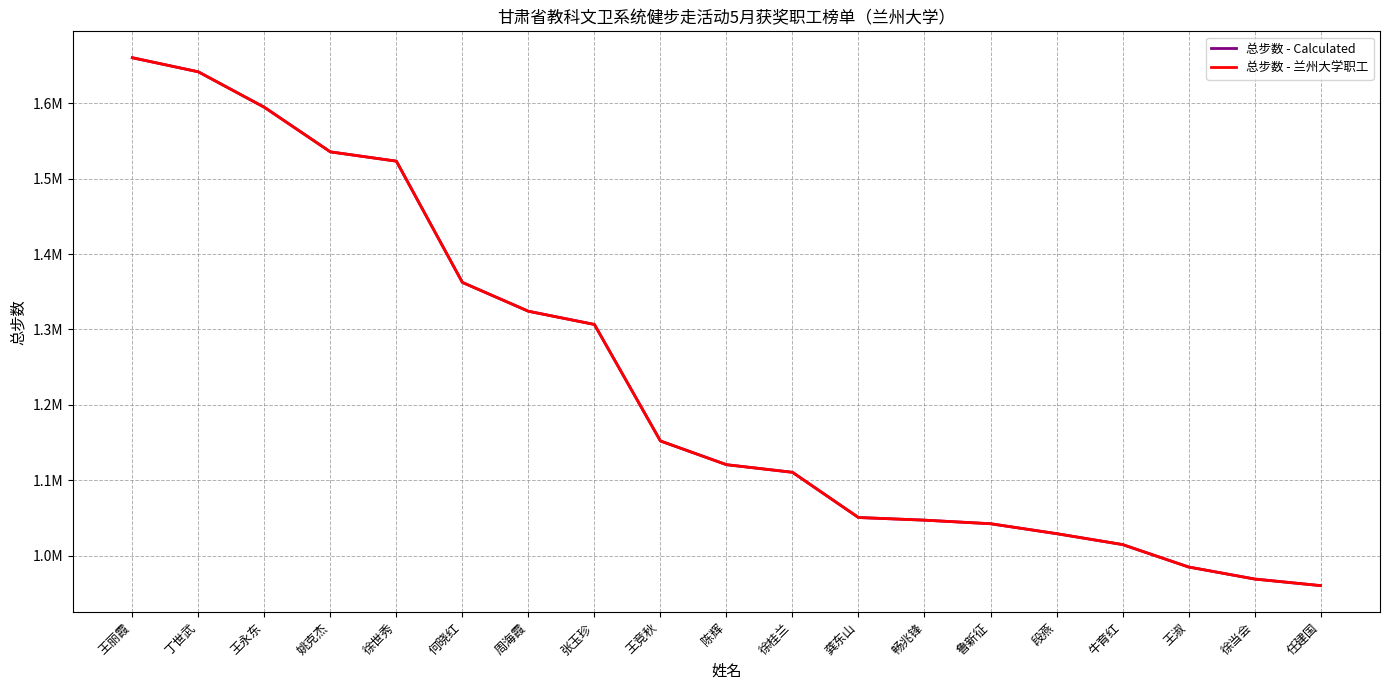

What is the average value of the 总步数 - 兰州大学职工 series?

1233270